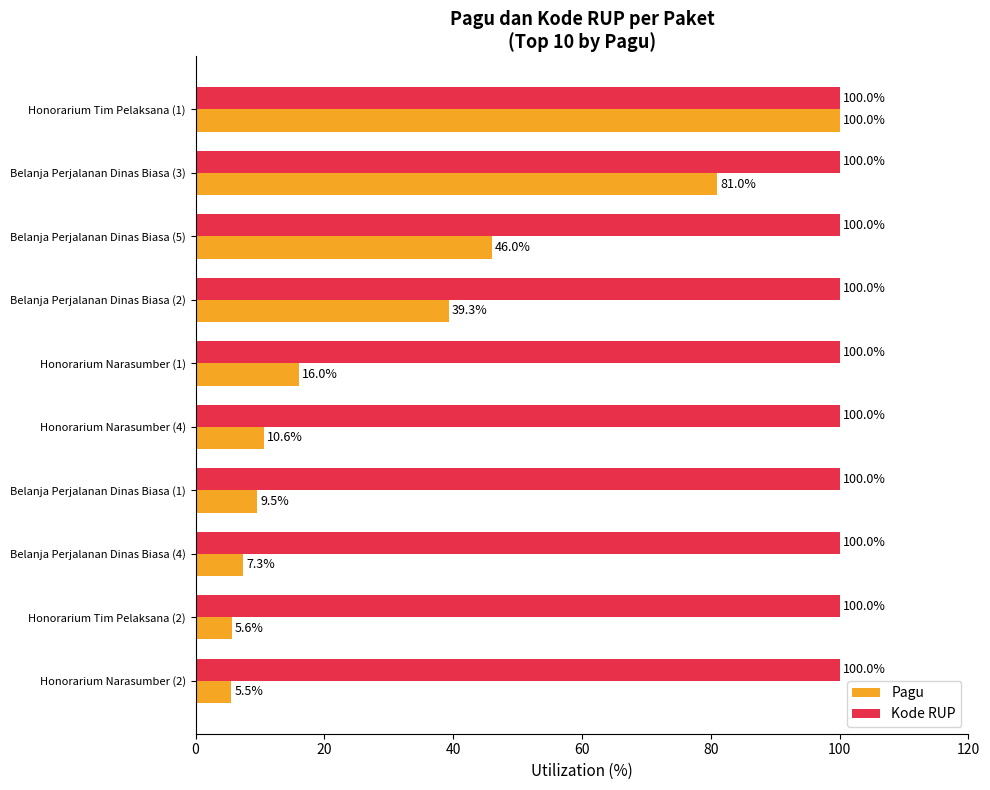

The value of Kode RUP at Belanja Perjalanan Dinas Biasa (5) is 61.6. True or false?

False